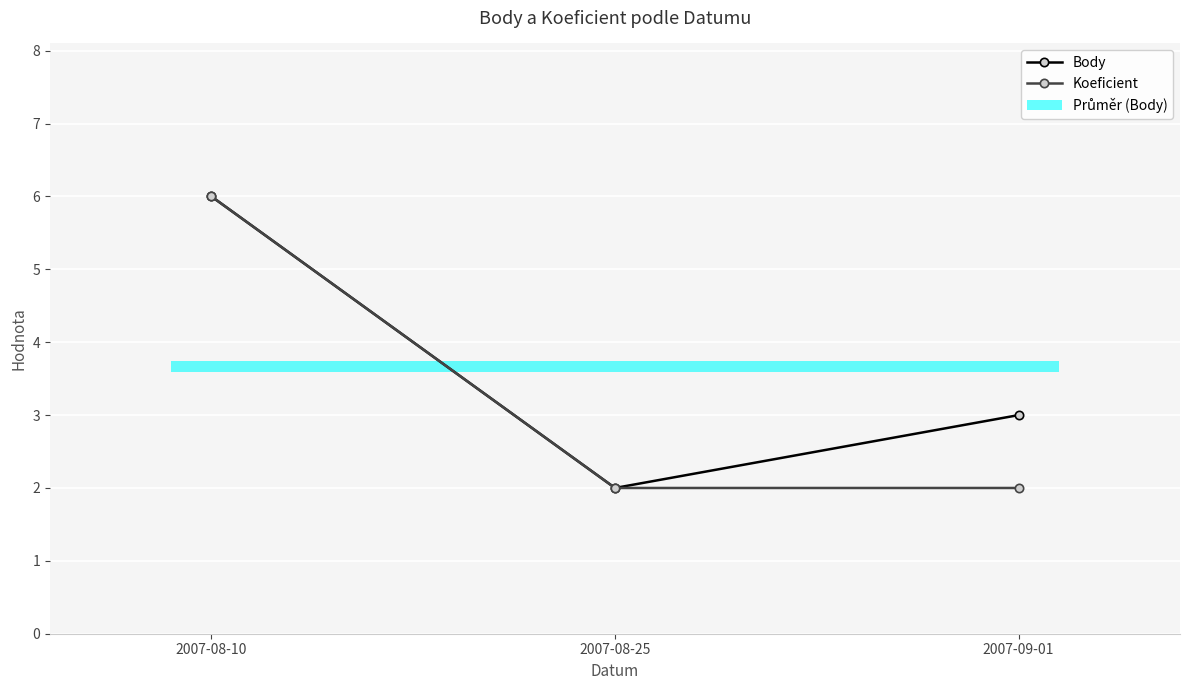

Reading left to right, list all the values displayed in this chart.

Body: 2007-08-10=6	2007-08-25=2	2007-09-01=3
Koeficient: 2007-08-10=6	2007-08-25=2	2007-09-01=2